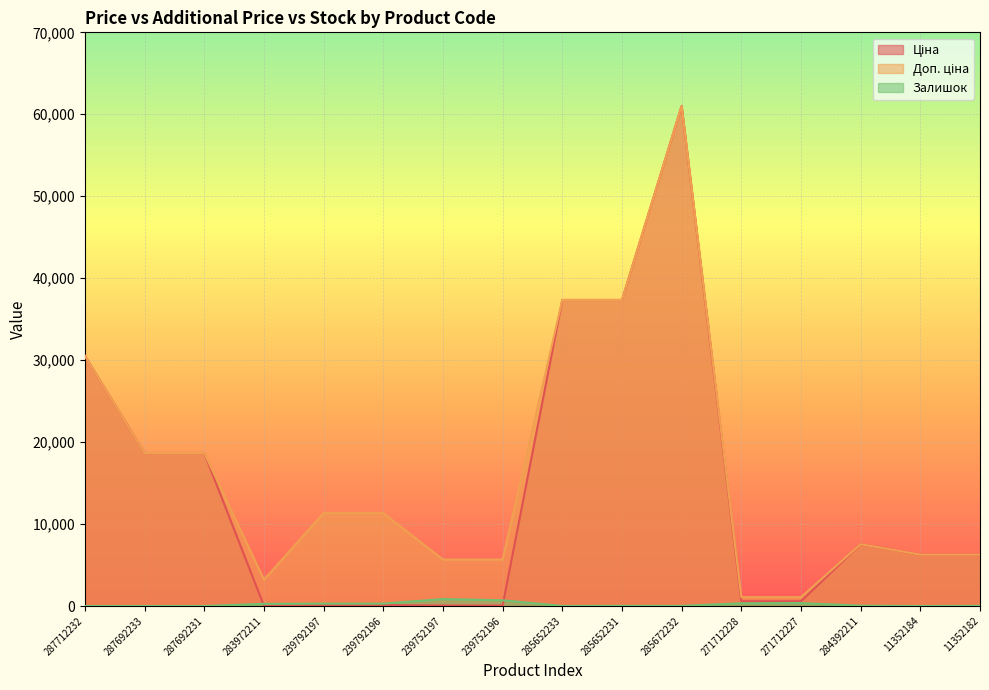

Which has a higher value, 239792196 or 239752197?

239792196